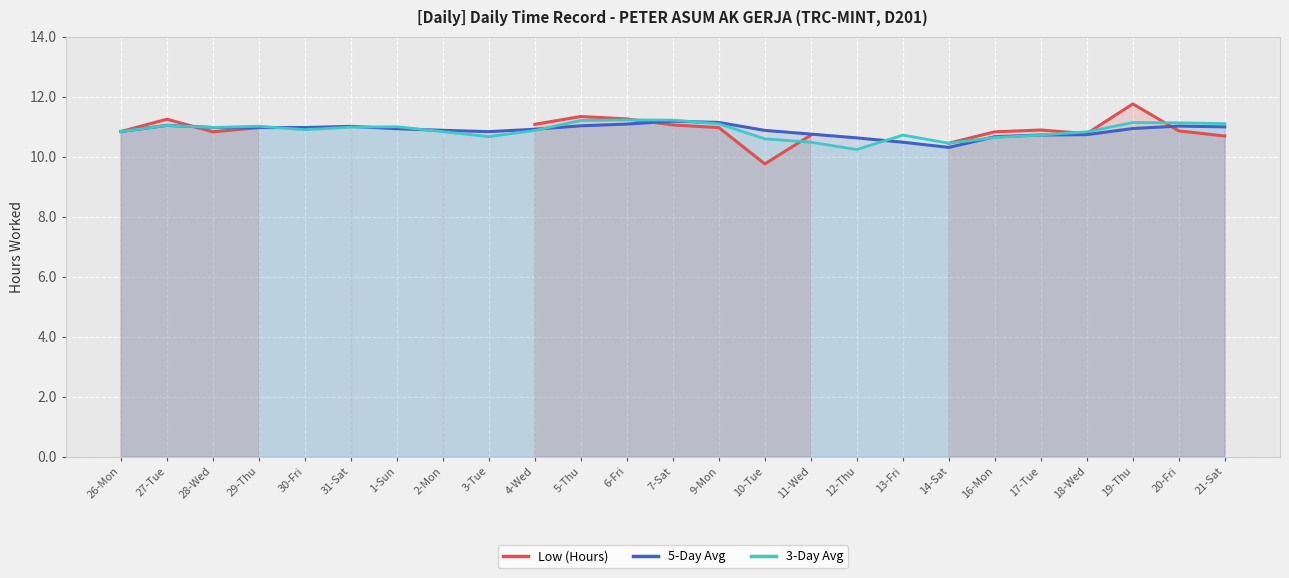

At how many categories does at least one series exceed 10?

25